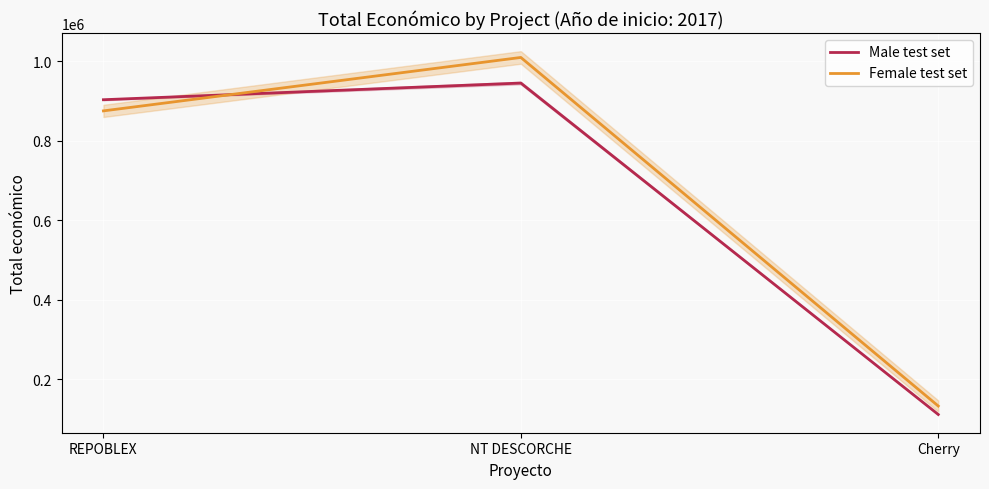

At which category is the sum across all series the highest?

NT DESCORCHE